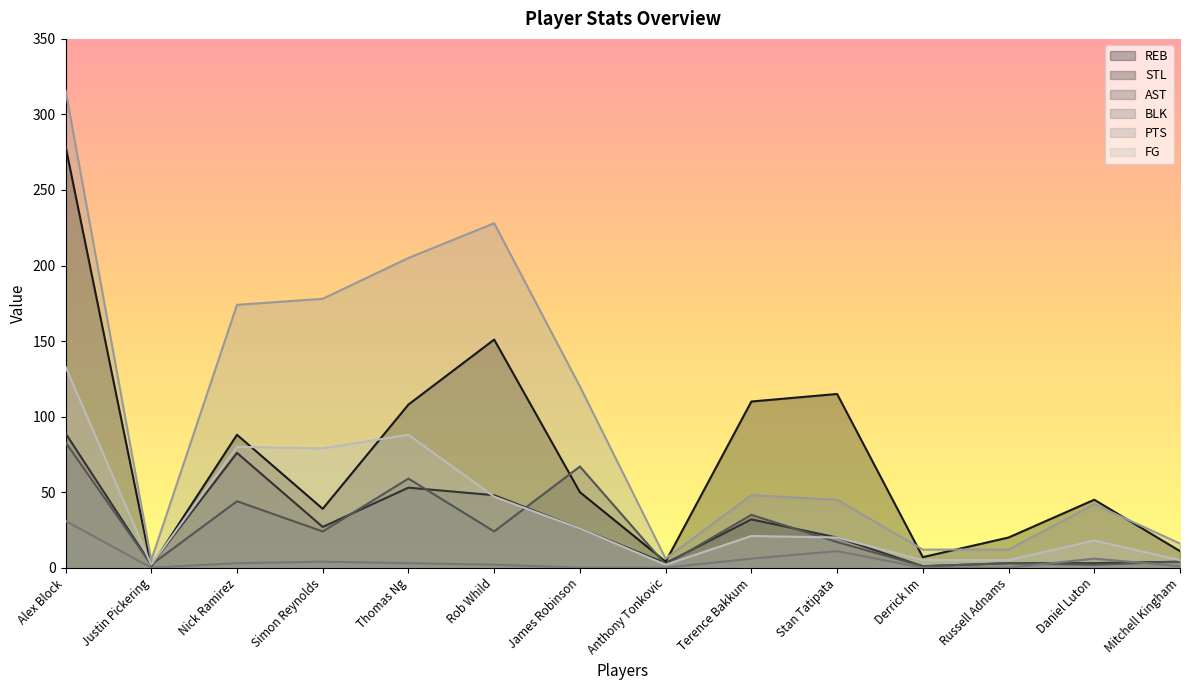

How many data points in PTS are less than 48?

7